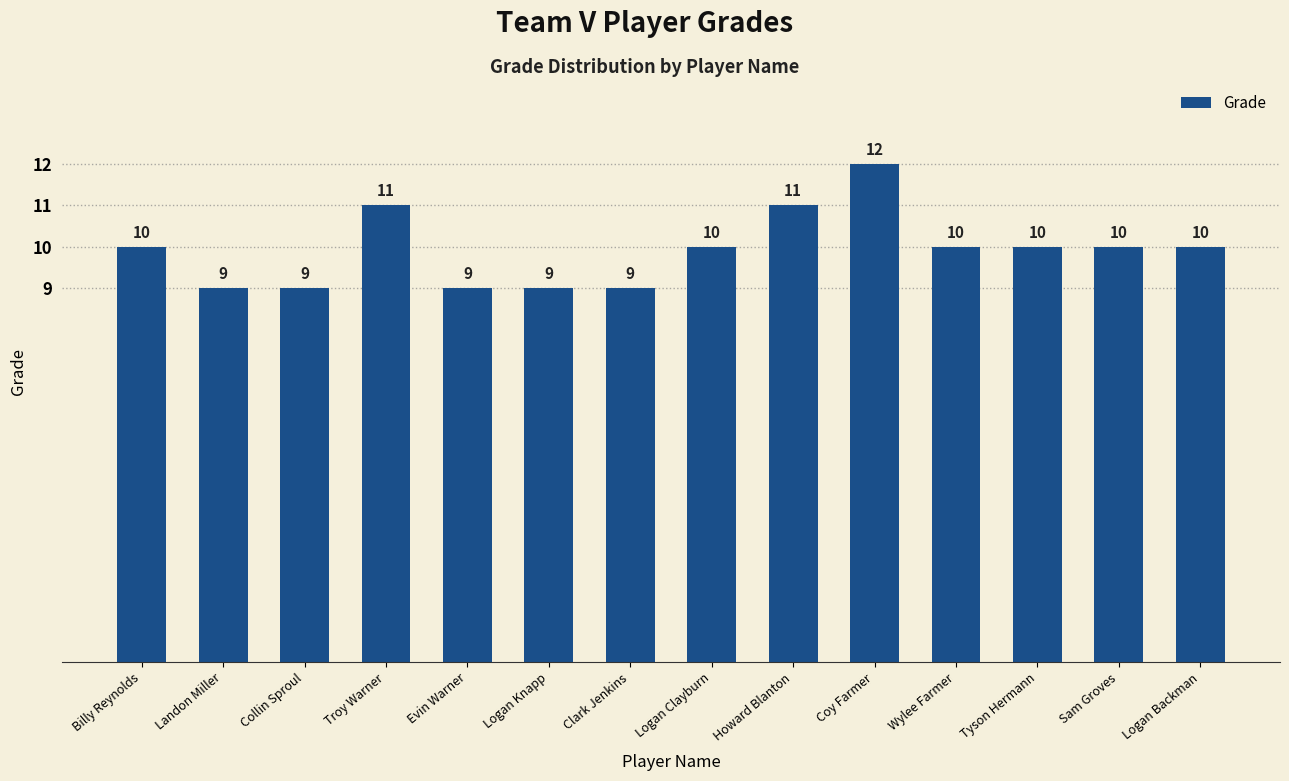

What is the difference between the maximum and minimum values?

3